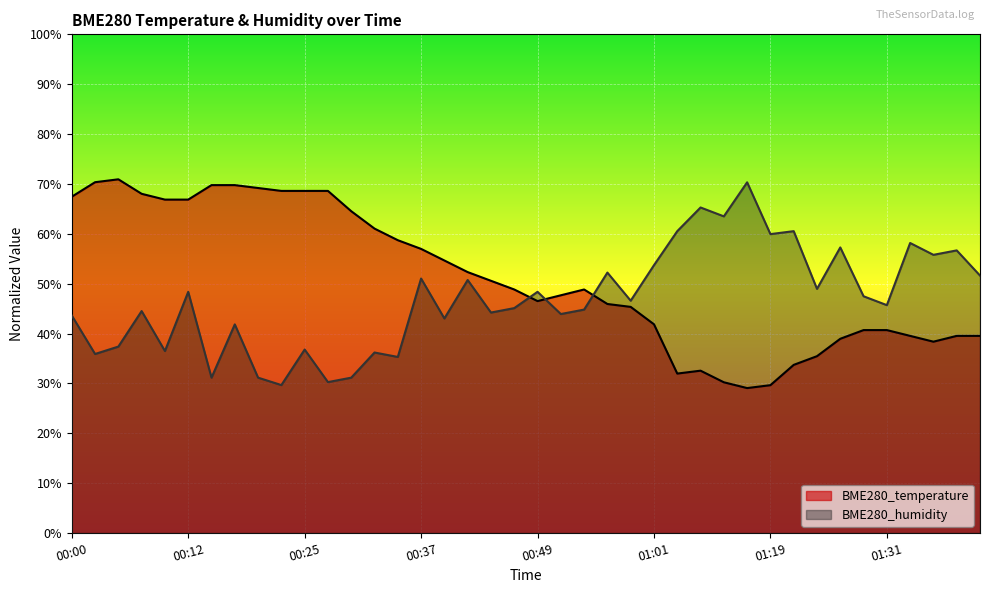

Is it true that BME280_humidity equals 0.6 at 01:14?

True